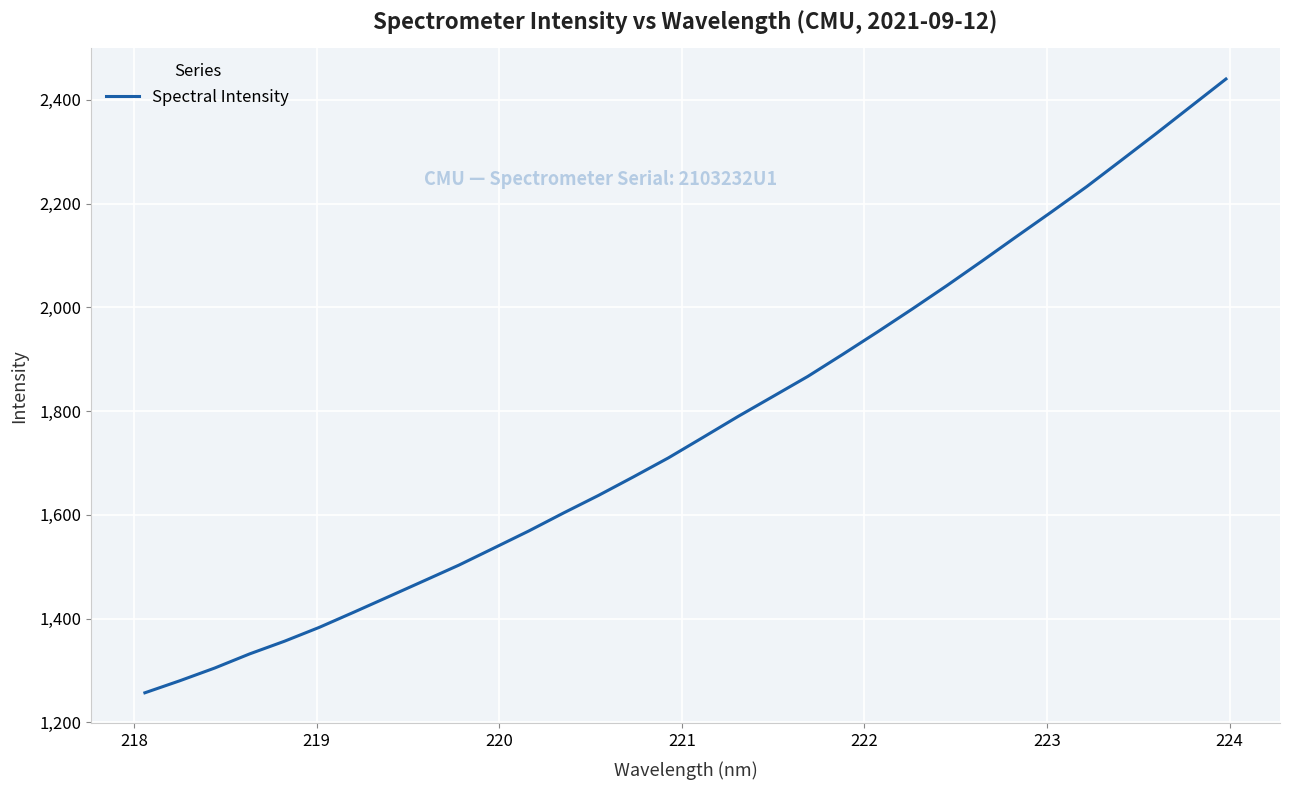

What is the greatest value displayed?

2440.1